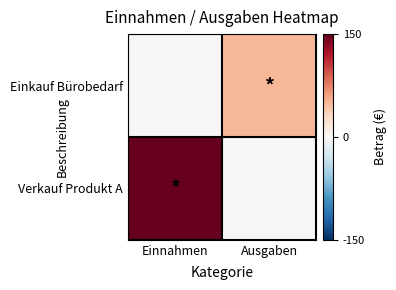

Reading left to right, transcribe all the data shown in this chart.

Einkauf Bürobedarf: Einnahmen=0	Ausgaben=50
Verkauf Produkt A: Einnahmen=150	Ausgaben=0